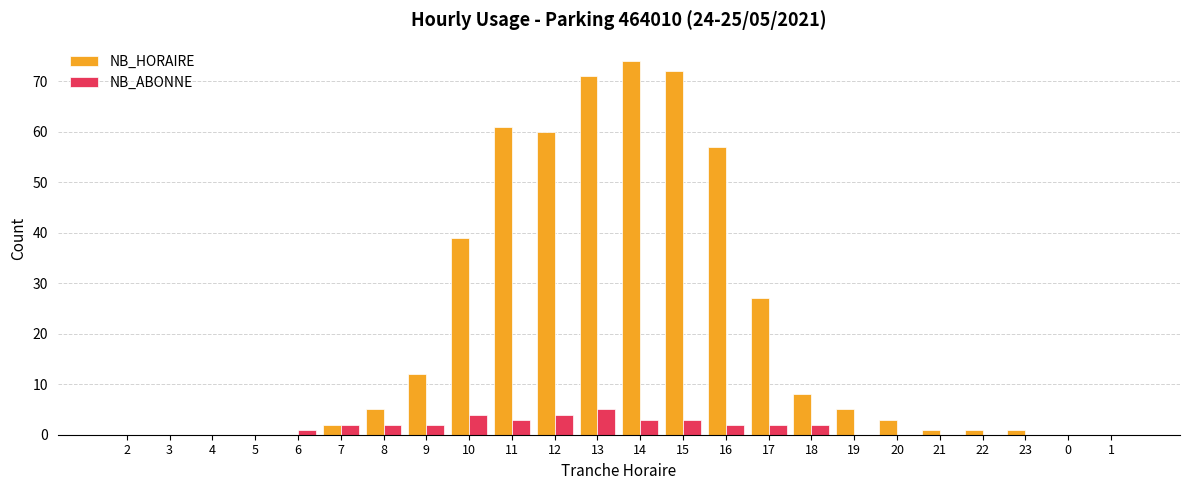

How many NB_ABONNE values are between 0 and 3?

21